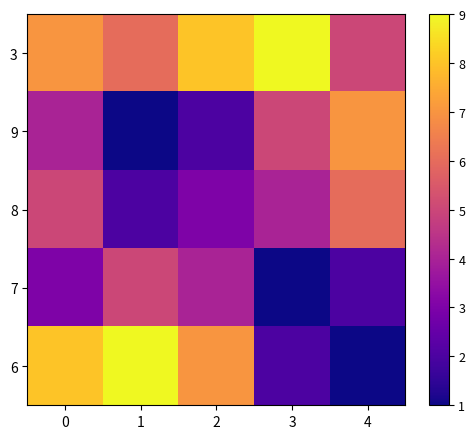

What is the total value across all series at 2?

24